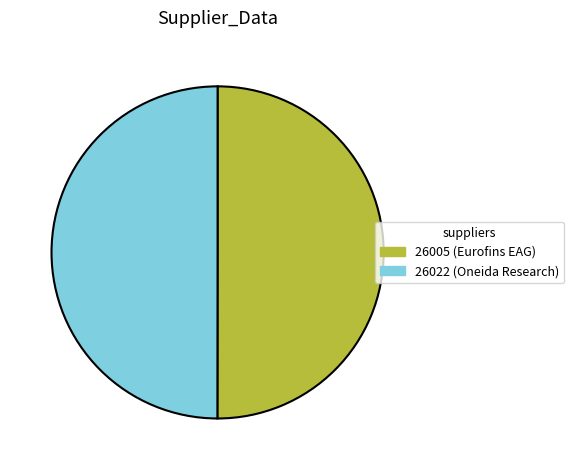

Is it true that 26005 is 50% of the pie?

True